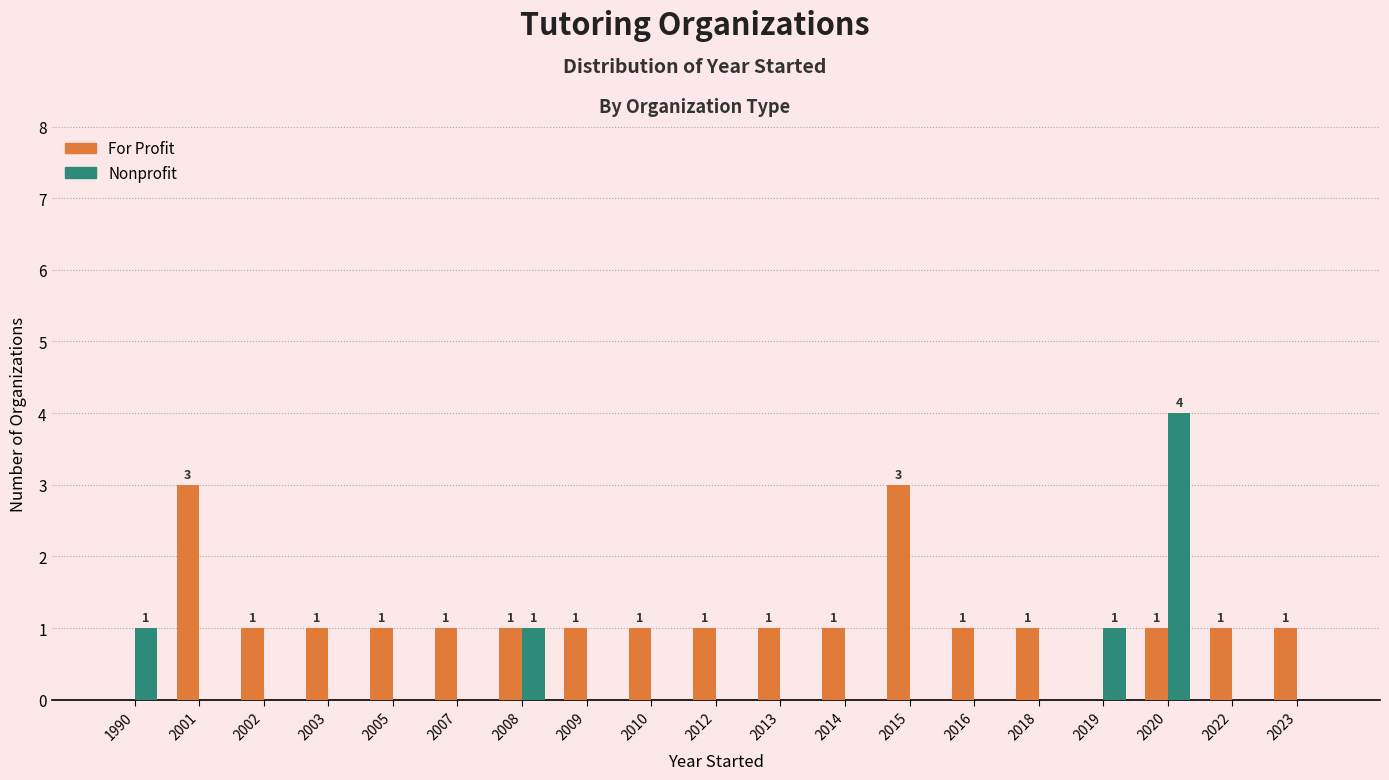

Which series changed the most between 2008 and 2016?

Nonprofit